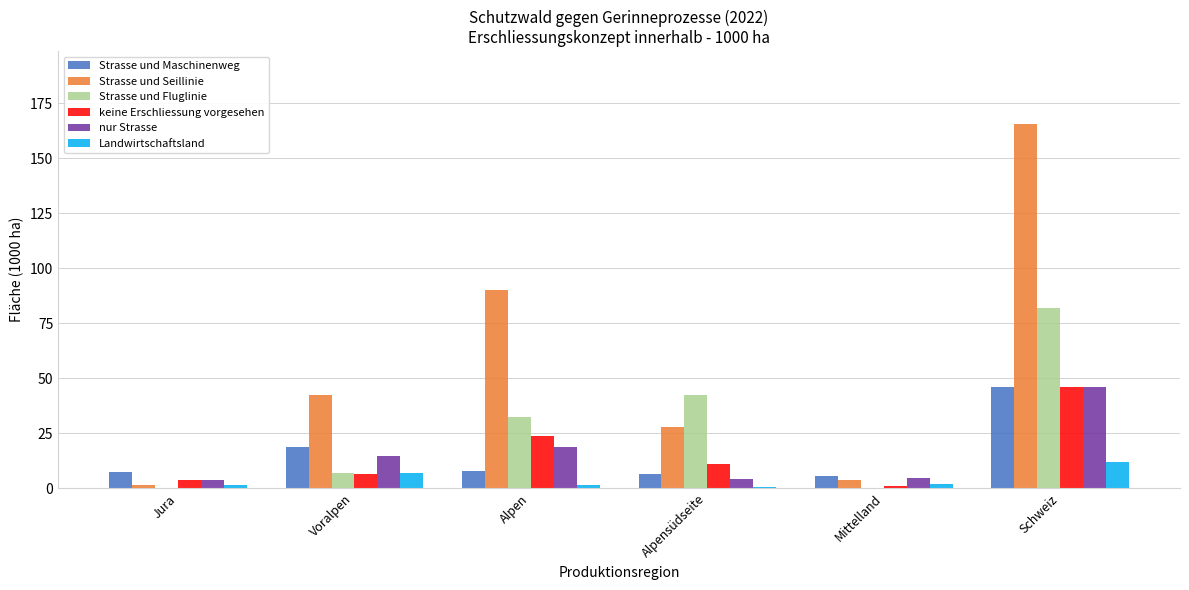

What is the sum of all keine Erschliessung vorgesehen values?

92.1